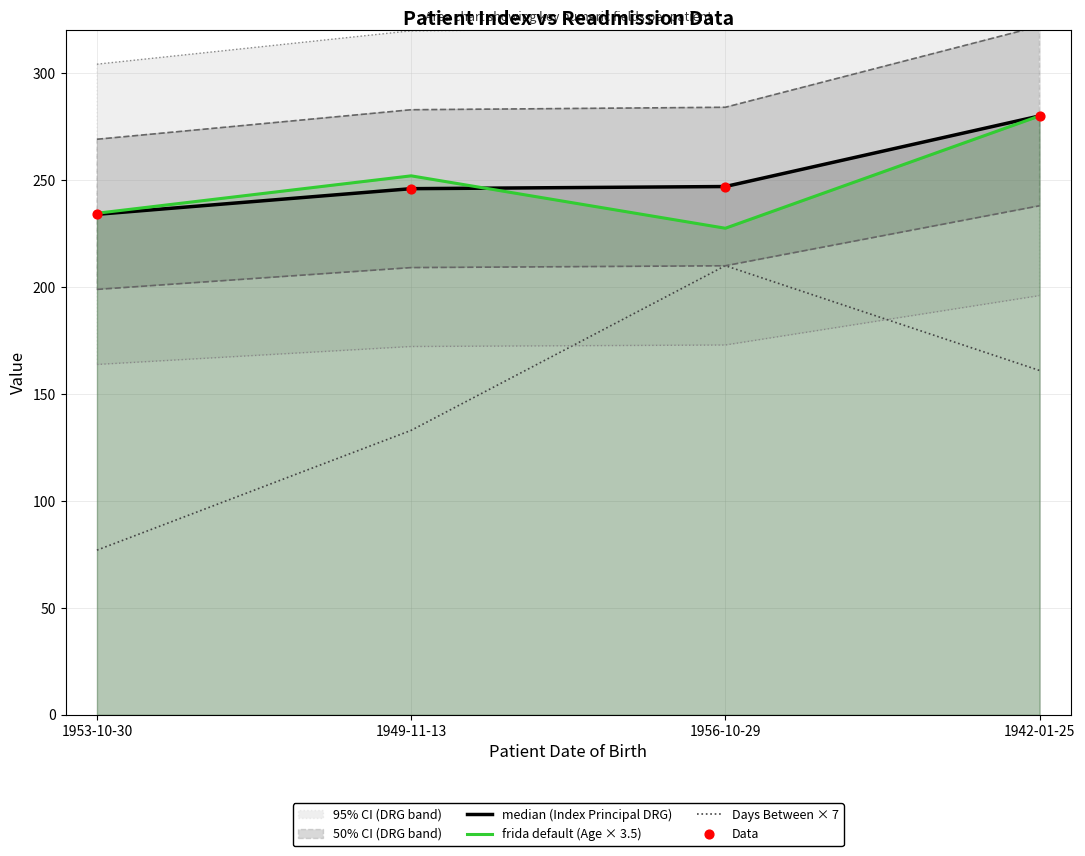

At how many categories does at least one series exceed 155?

4